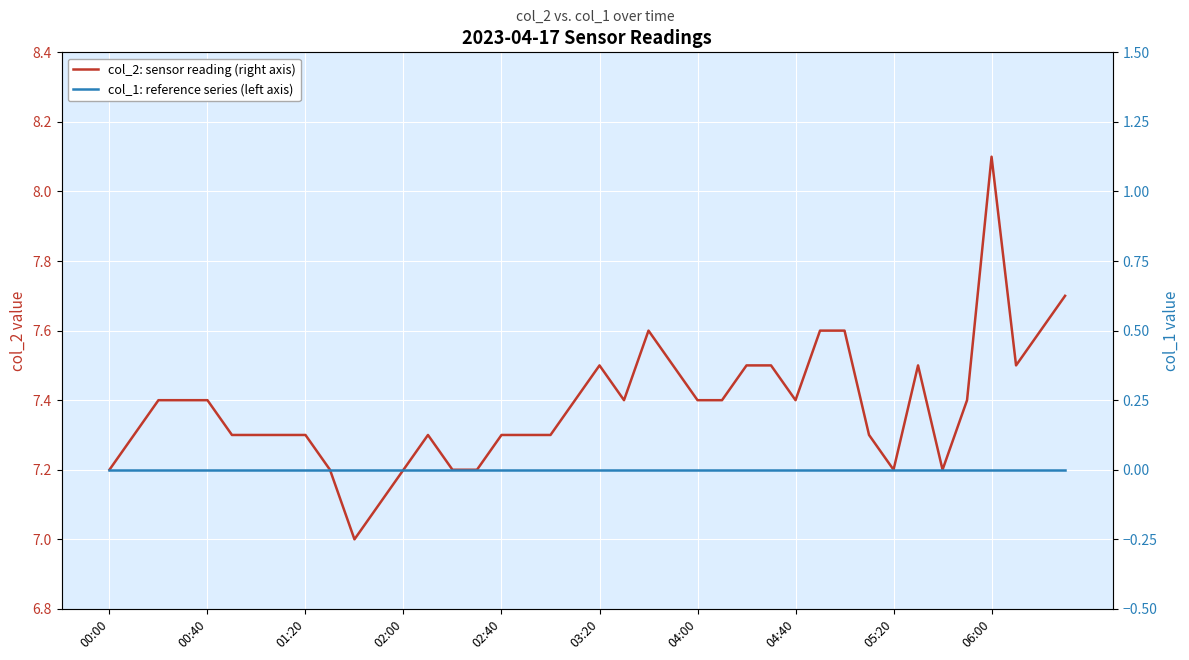

What is the difference between the highest and lowest values at 37?

7.5